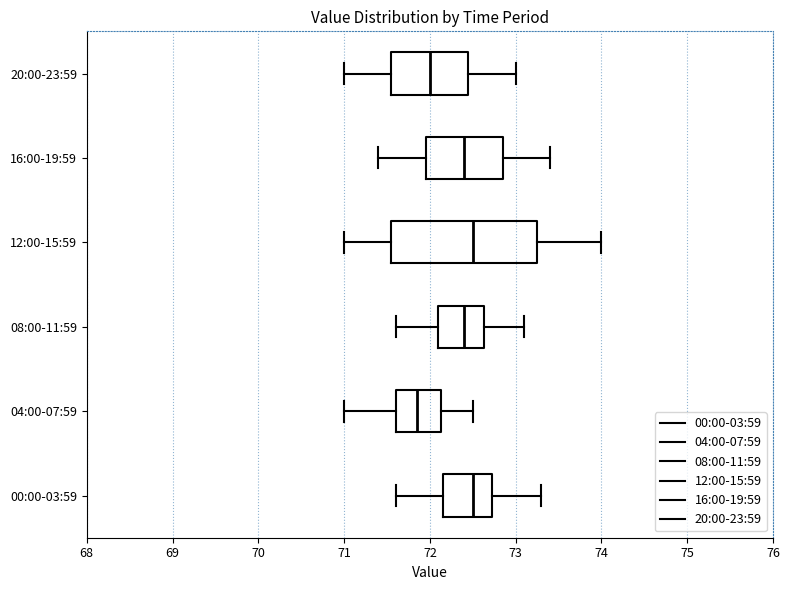

Reading bottom to top, read every box against the x-axis: the position of its median line, the range the box covers, and the ends of its whiskers. The values are not printed on the chart, so give them approximately, as read against the axis.

00:00-03:59: median 72.5, box 72.2 to 72.7, whiskers 71.6 to 73.3
04:00-07:59: median 71.9, box 71.6 to 72.1, whiskers 71.0 to 72.5
08:00-11:59: median 72.4, box 72.1 to 72.6, whiskers 71.6 to 73.1
12:00-15:59: median 72.5, box 71.6 to 73.3, whiskers 71.0 to 74.0
16:00-19:59: median 72.4, box 72.0 to 72.9, whiskers 71.4 to 73.4
20:00-23:59: median 72.0, box 71.6 to 72.5, whiskers 71.0 to 73.0